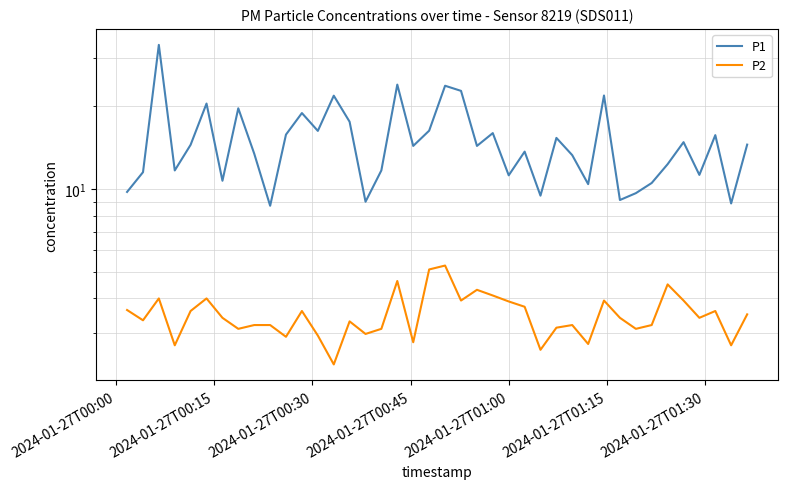

What are all the series names shown in the legend?

P1, P2